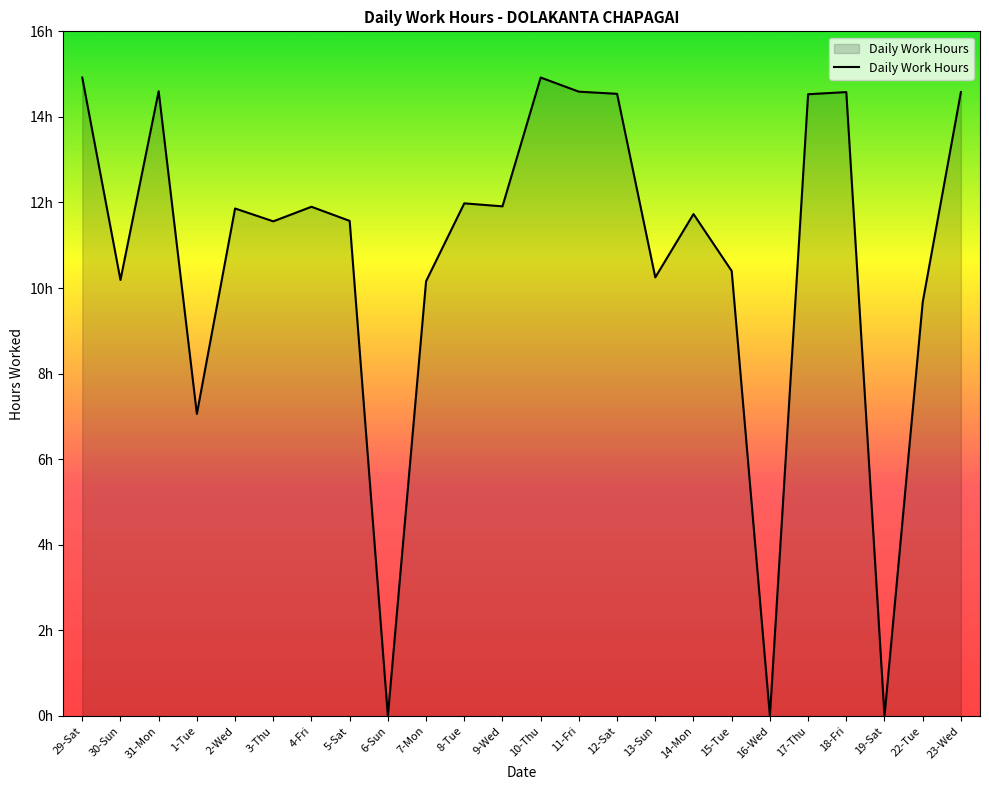

What is the ratio of the value at 30-Sun to the value at 12-Sat?

0.7